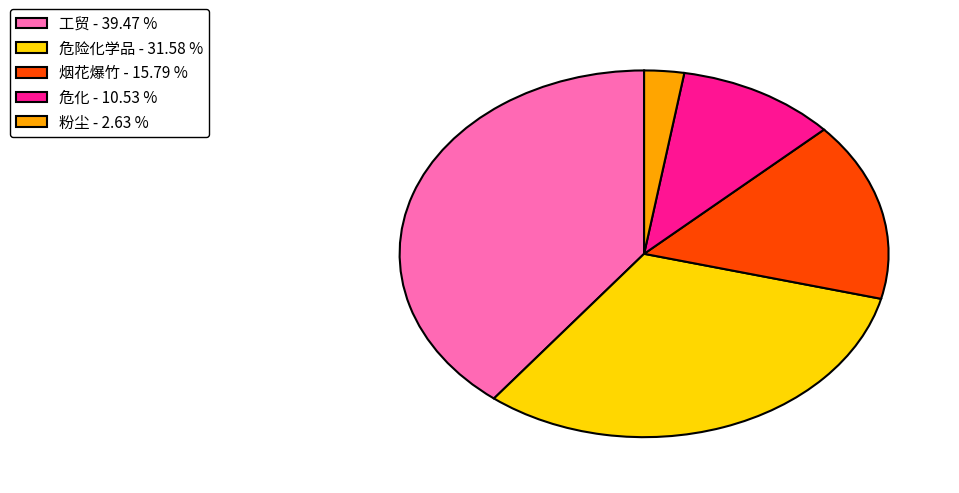

Do 粉尘 and 工贸 together represent more than half of the pie?

No